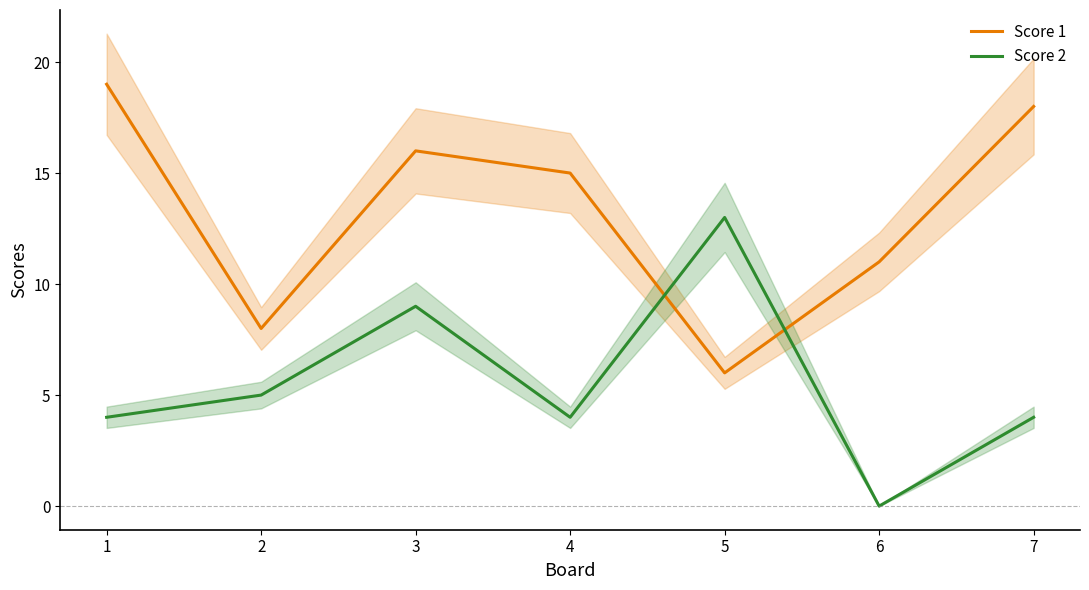

Which series ends up on top after the final intersection of Score 1 and Score 2?

Score 1